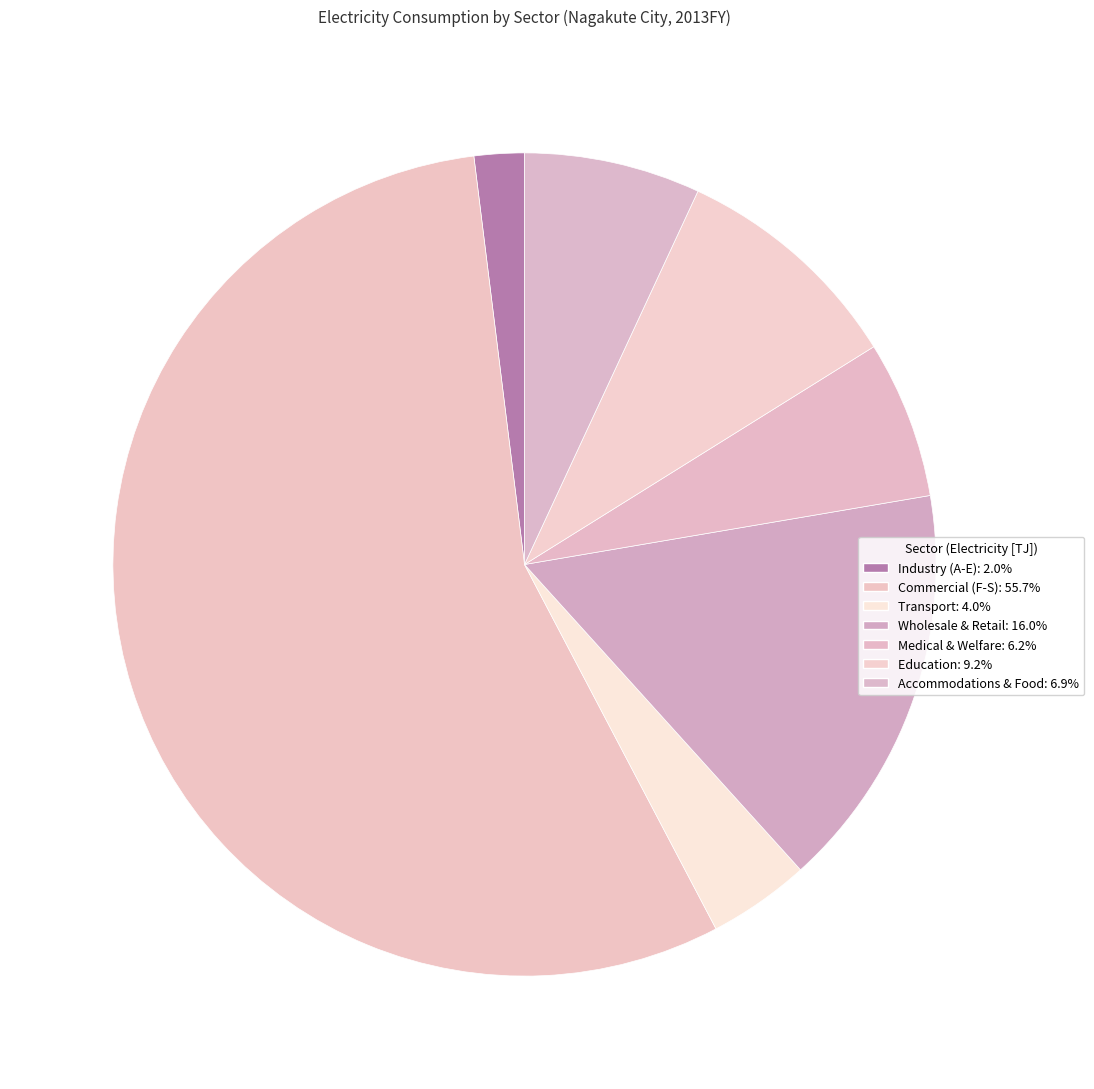

How many slices are in this pie chart?

7